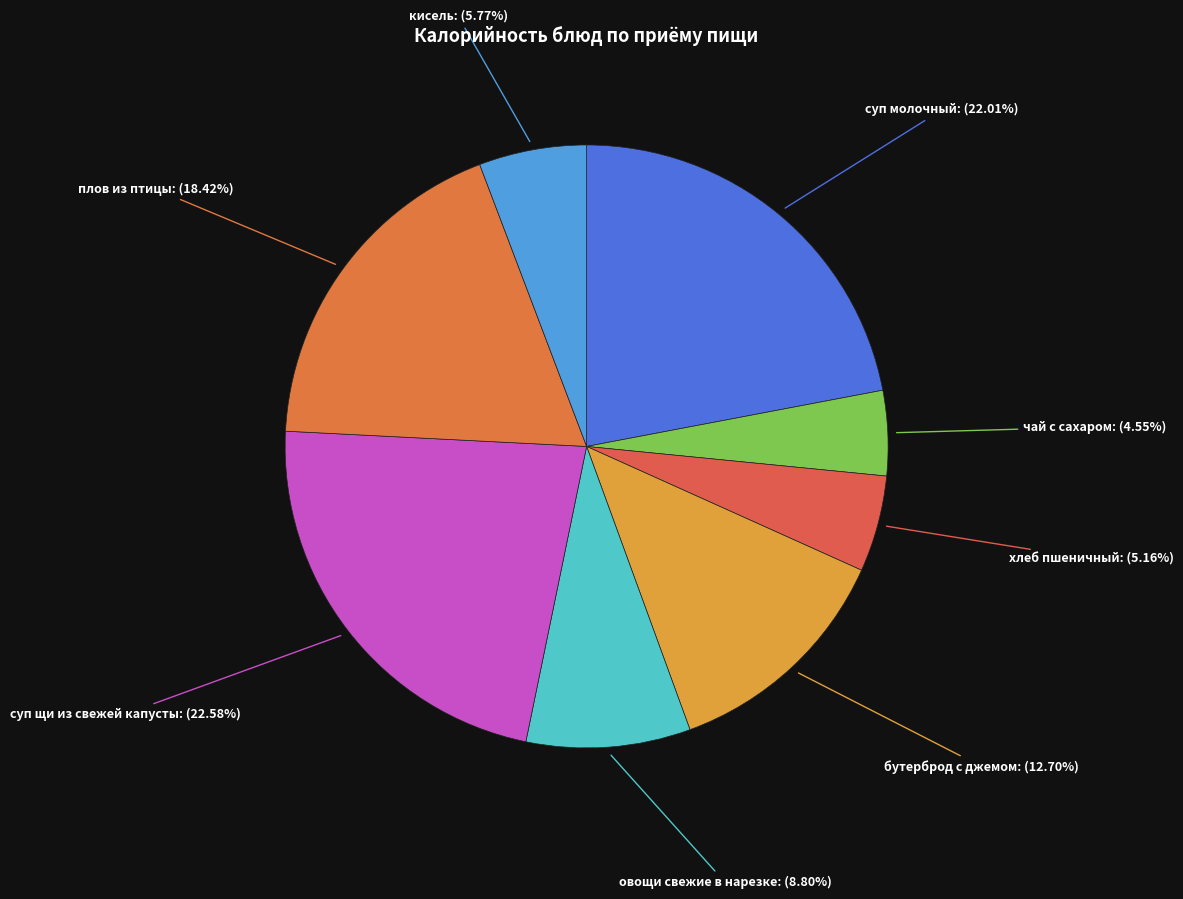

To the nearest percent, what portion does суп щи из свежей капусты represent?

23%